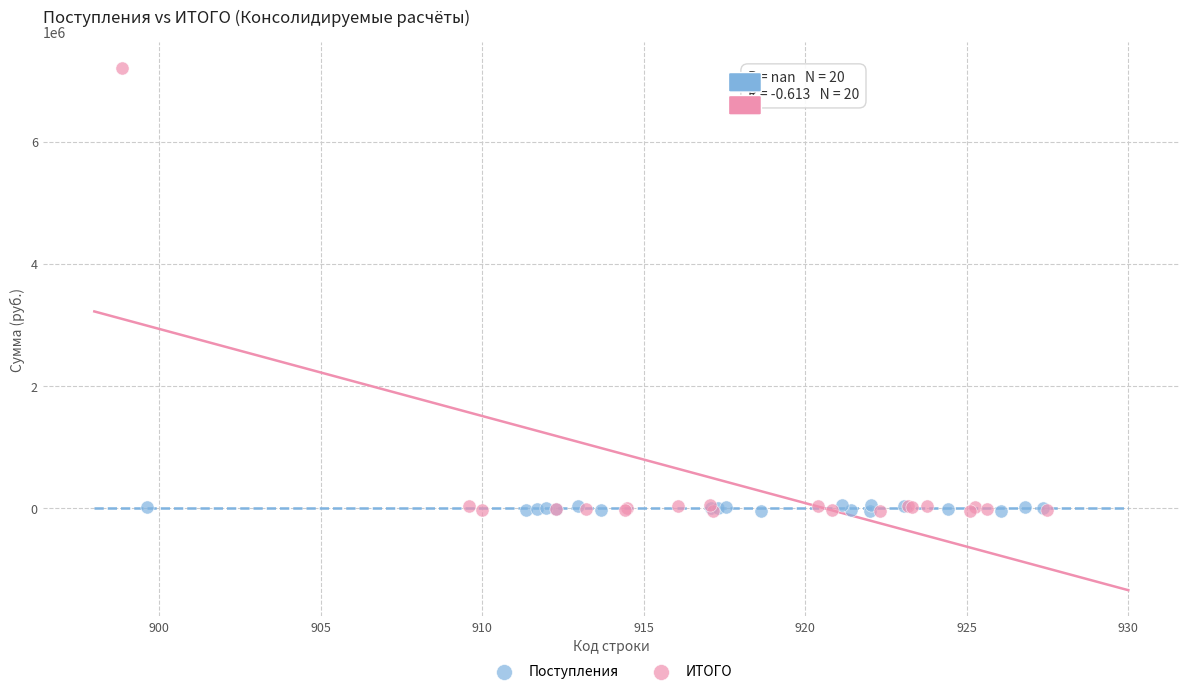

Which series has the widest spread of Y values?

ИТОГО